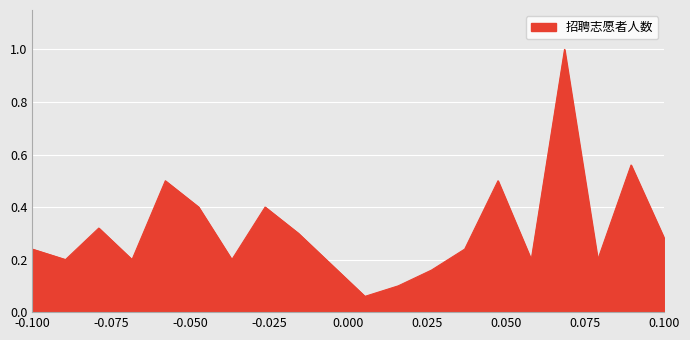

What is the maximum value shown in the chart?

1.0